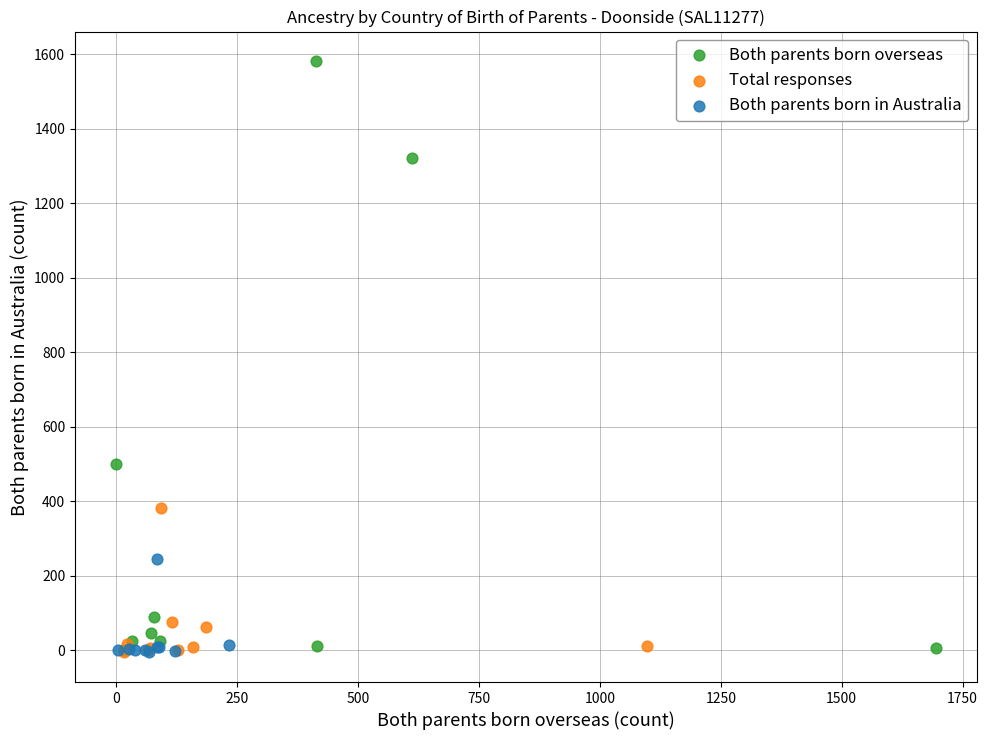

Which series has the widest spread of Y values?

Both parents born overseas